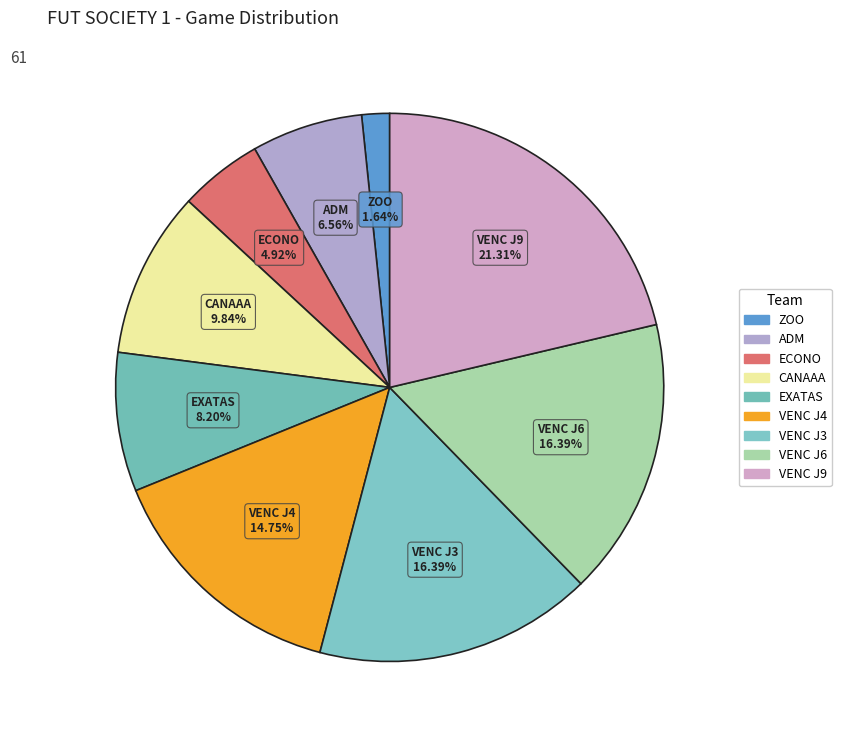

How many segments does this pie chart have?

9